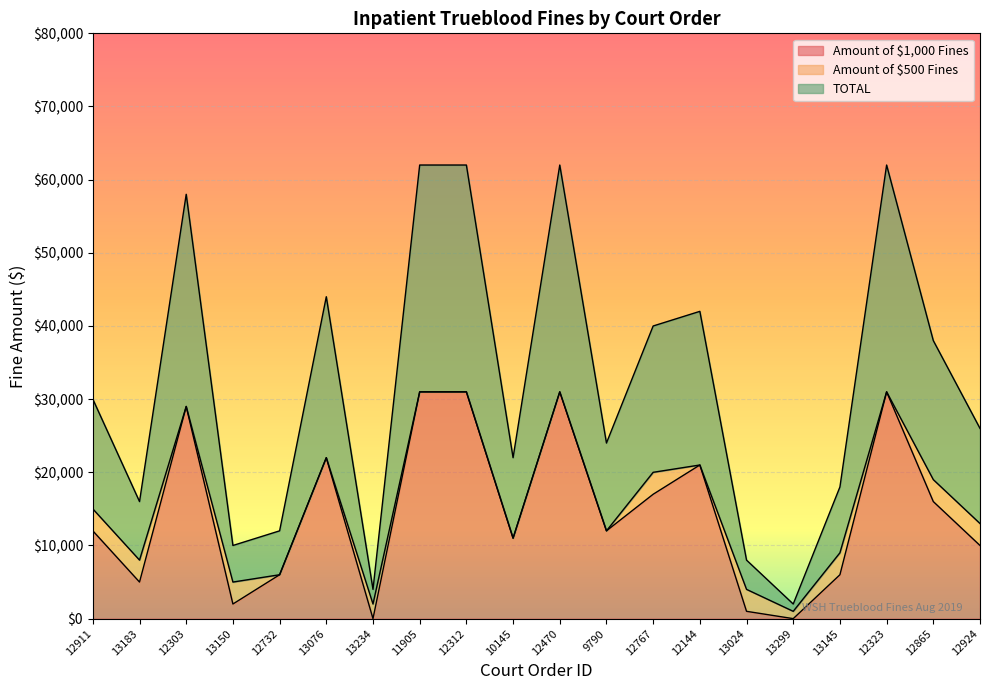

Where is TOTAL nearest to the value 16000?

12911